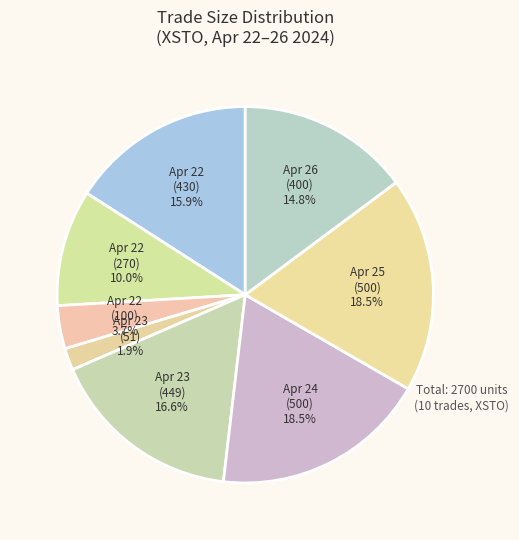

Combined, do Apr 22 (270) and Apr 26 (400) account for over 50%?

No